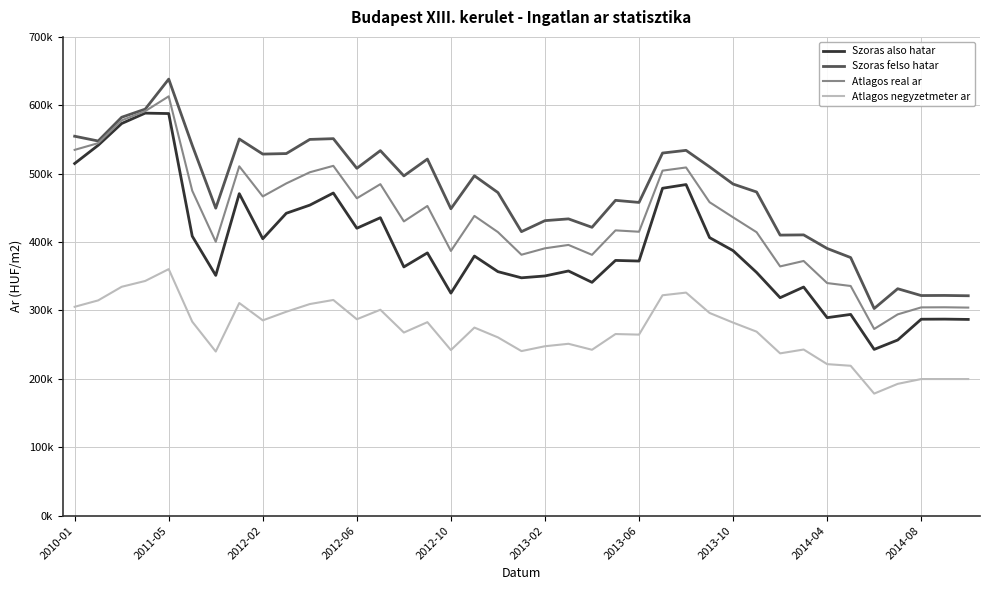

Where is Atlagos negyzetmeter ar nearest to the value 269448?

29